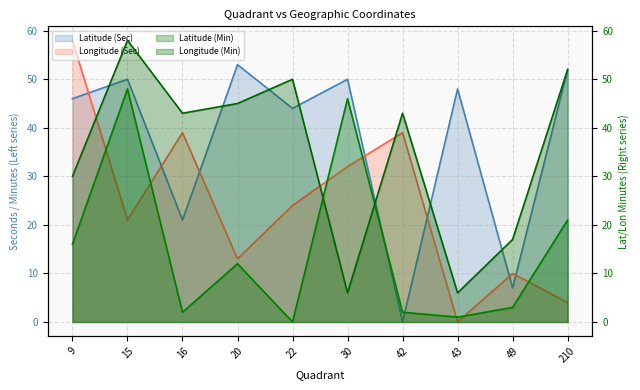

Reading right to left, what are all the values shown in this chart?

Latitude (Sec): 210=52	49=7	43=48	42=0	30=50	22=44	20=53	16=21	15=50	9=46
Longitude (Sec): 210=4	49=10	43=0	42=39	30=32	22=24	20=13	16=39	15=21	9=58
Latitude (Min): 210=21	49=3	43=1	42=2	30=46	22=0	20=12	16=2	15=48	9=16
Longitude (Min): 210=52	49=17	43=6	42=43	30=6	22=50	20=45	16=43	15=58	9=30